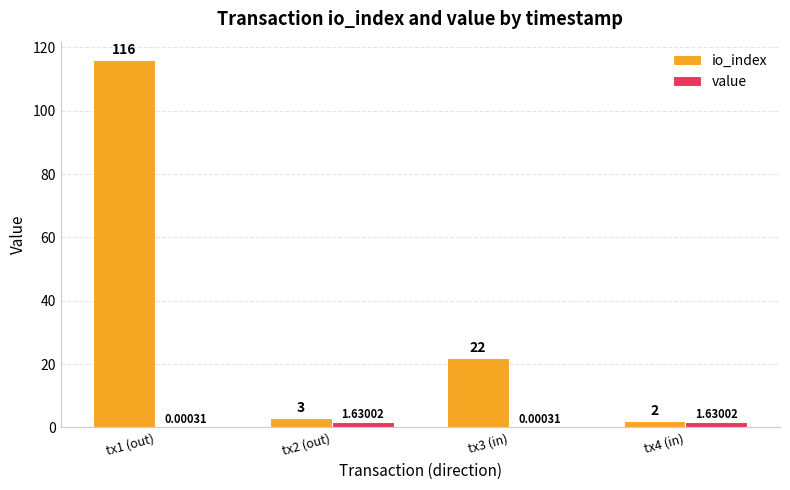

At which category is the sum across all series the highest?

tx1 (out)